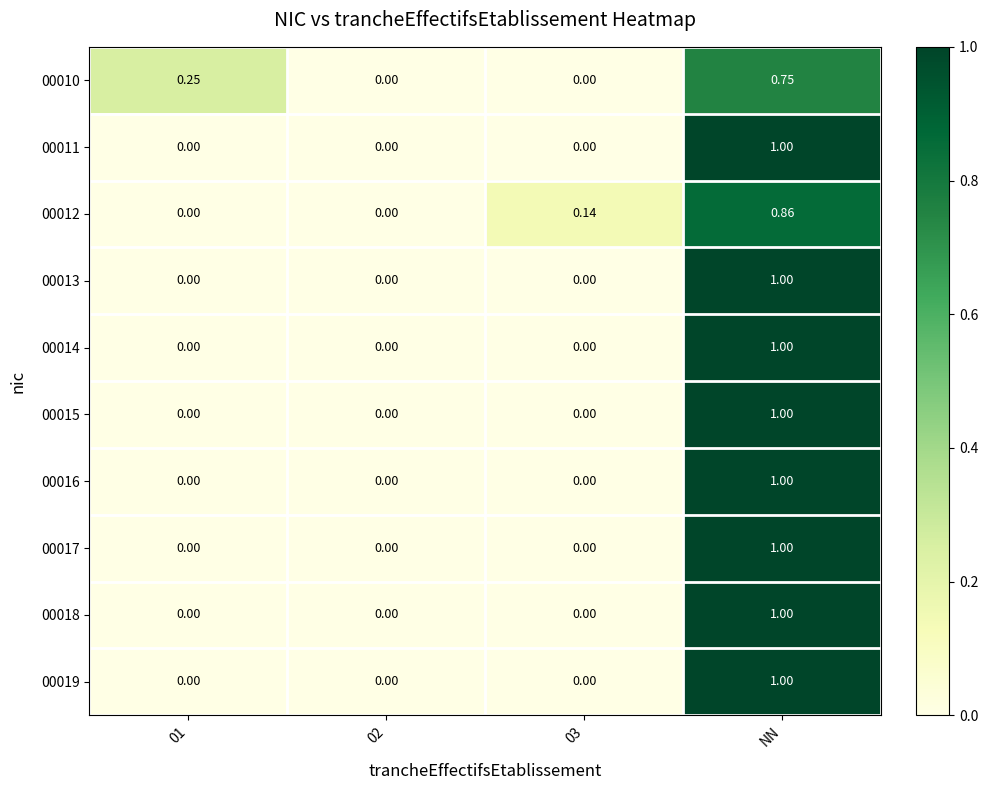

At which category is the sum across all series the highest?

NN